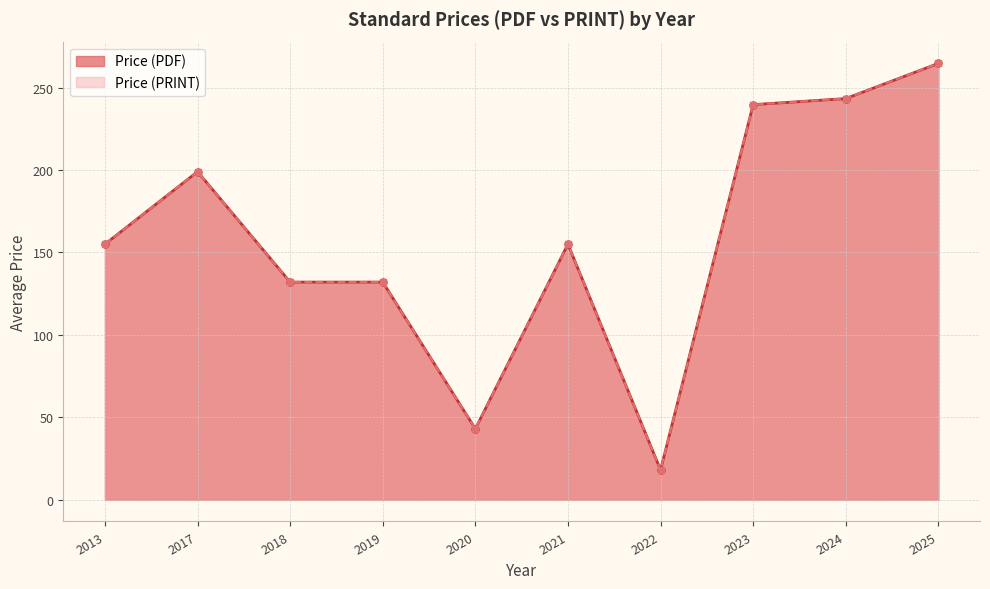

Which series has the largest total across all categories?

Price (PDF)